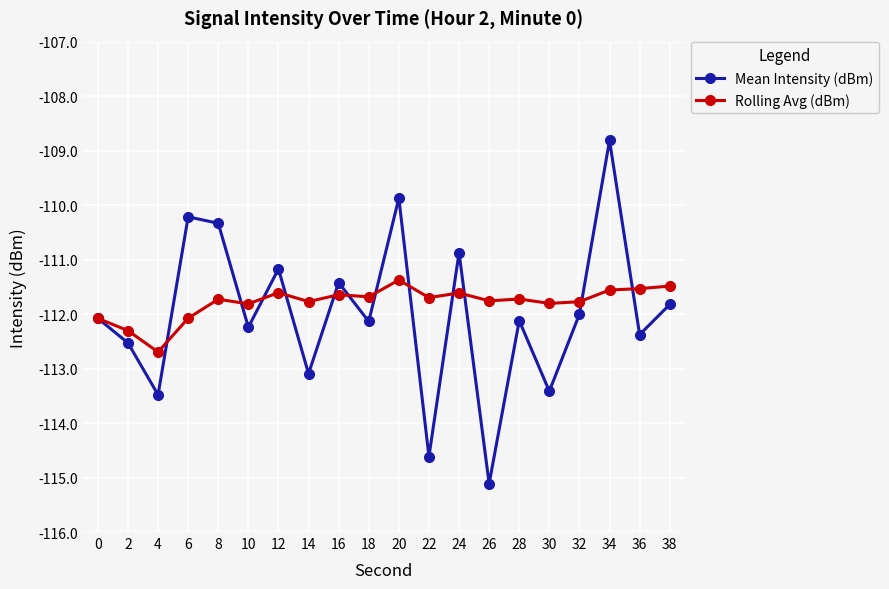

What is the greatest value displayed?

-108.8